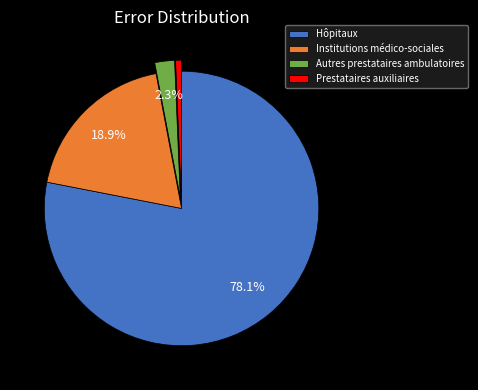

Rank the categories by value from lowest to highest.

Prestataires auxiliaires, Autres prestataires ambulatoires, Institutions médico-sociales, Hôpitaux